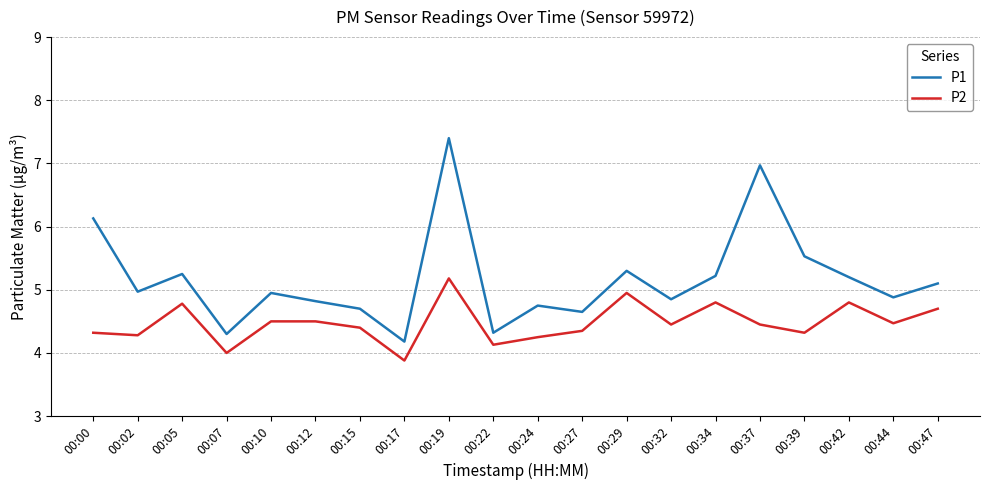

Is this an area chart (filled region under the line)?

No